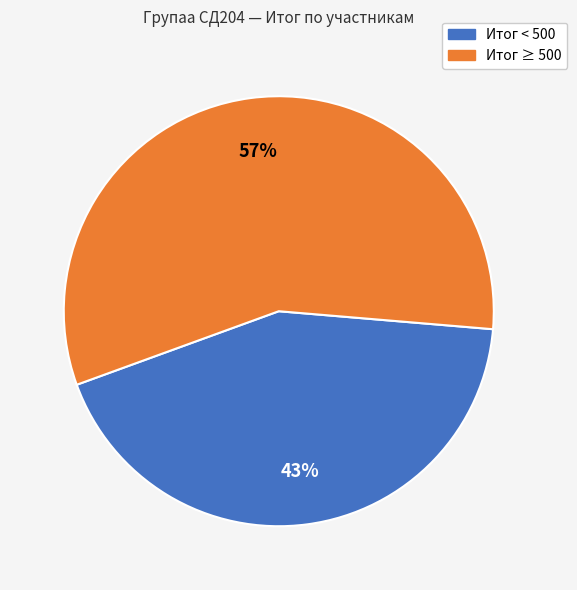

How many segments does this pie chart have?

2